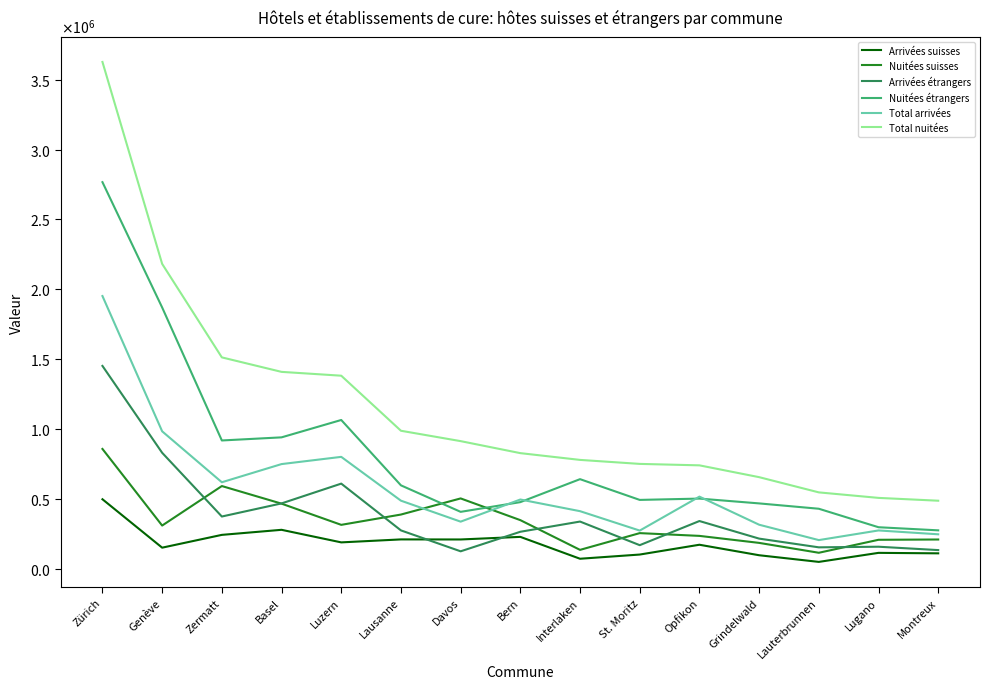

Reading left to right, extract all data points from this chart.

Arrivées suisses: Zürich=499618	Genève=153463	Zermatt=244971	Basel=281137	Luzern=191274	Lausanne=212531	Davos=212072	Bern=230656	Interlaken=74279	St. Moritz=104286	Opfikon=174381	Grindelwald=99351	Lauterbrunnen=51757	Lugano=116326	Montreux=112956
Nuitées suisses: Zürich=859333	Genève=311595	Zermatt=594038	Basel=468191	Luzern=316626	Lausanne=390278	Davos=505574	Bern=350282	Interlaken=137723	St. Moritz=257450	Opfikon=237728	Grindelwald=187653	Lauterbrunnen=117006	Lugano=209778	Montreux=211824
Arrivées étrangers: Zürich=1452912	Genève=831917	Zermatt=376176	Basel=469913	Luzern=611415	Lausanne=276904	Davos=127421	Bern=267124	Interlaken=340115	St. Moritz=171324	Opfikon=343928	Grindelwald=218223	Lauterbrunnen=155842	Lugano=160245	Montreux=136124
Nuitées étrangers: Zürich=2766753	Genève=1870816	Zermatt=919919	Basel=942164	Luzern=1066354	Lausanne=599075	Davos=409606	Bern=479024	Interlaken=643284	St. Moritz=494959	Opfikon=504346	Grindelwald=469950	Lauterbrunnen=431745	Lugano=299577	Montreux=277347
Total arrivées: Zürich=1952530	Genève=985380	Zermatt=621147	Basel=751050	Luzern=802689	Lausanne=489435	Davos=339493	Bern=497780	Interlaken=414394	St. Moritz=275610	Opfikon=518309	Grindelwald=317574	Lauterbrunnen=207599	Lugano=276571	Montreux=249080
Total nuitées: Zürich=3626086	Genève=2182411	Zermatt=1513957	Basel=1410355	Luzern=1382980	Lausanne=989353	Davos=915180	Bern=829306	Interlaken=781007	St. Moritz=752409	Opfikon=742074	Grindelwald=657603	Lauterbrunnen=548751	Lugano=509355	Montreux=489171